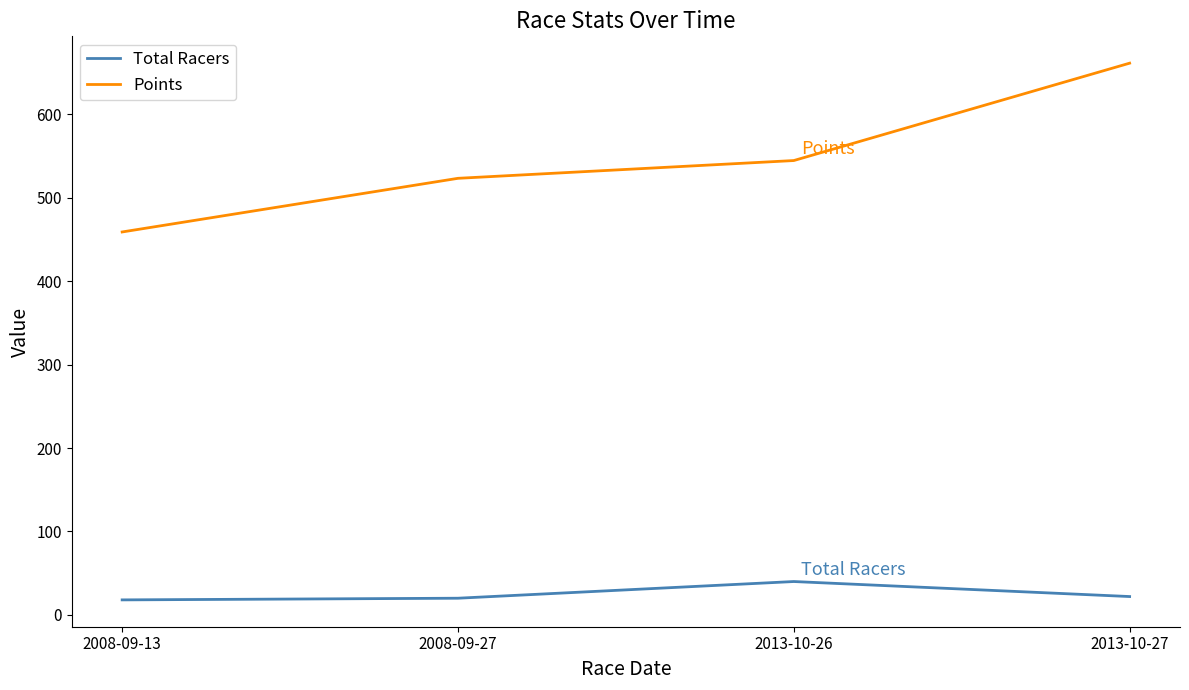

True or false: Total Racers has more than 1 points higher than both neighbors.

False